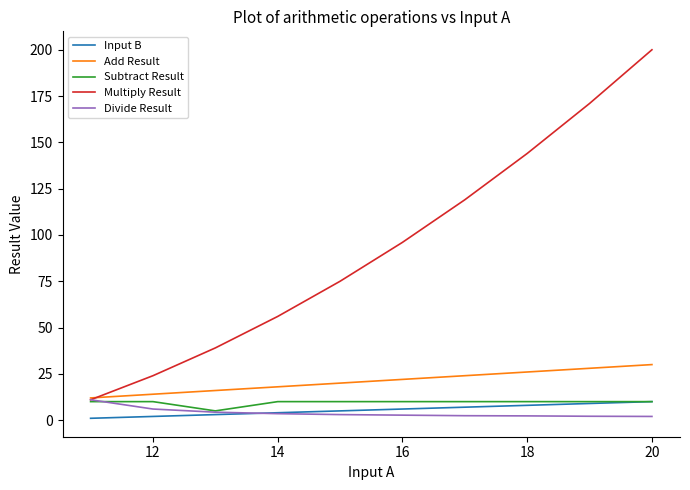

True or false: Input B and Add Result intersect in this chart.

False